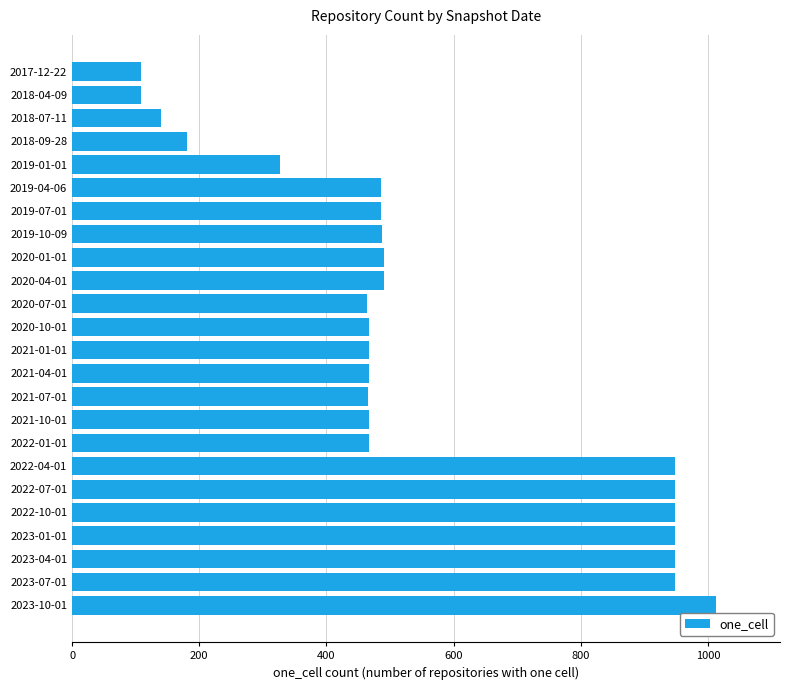

Approximately how many times larger is the value at 2023-04-01 compared to 2022-01-01?

2.0